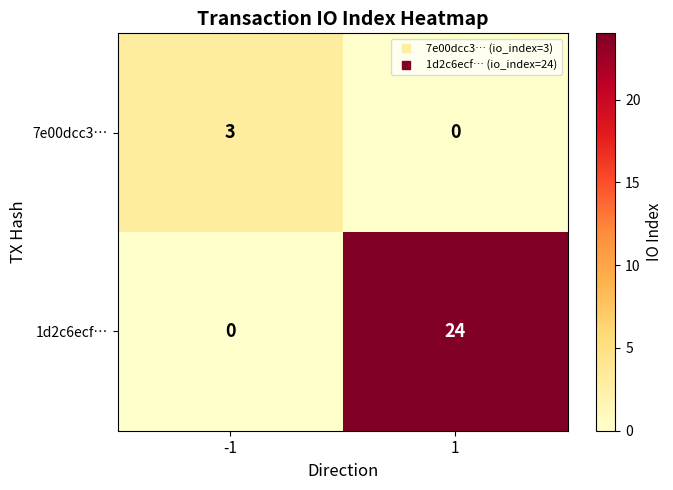

Reading left to right, list all the values displayed in this chart.

7e00dcc3…: -1=3	1=0
1d2c6ecf…: -1=0	1=24